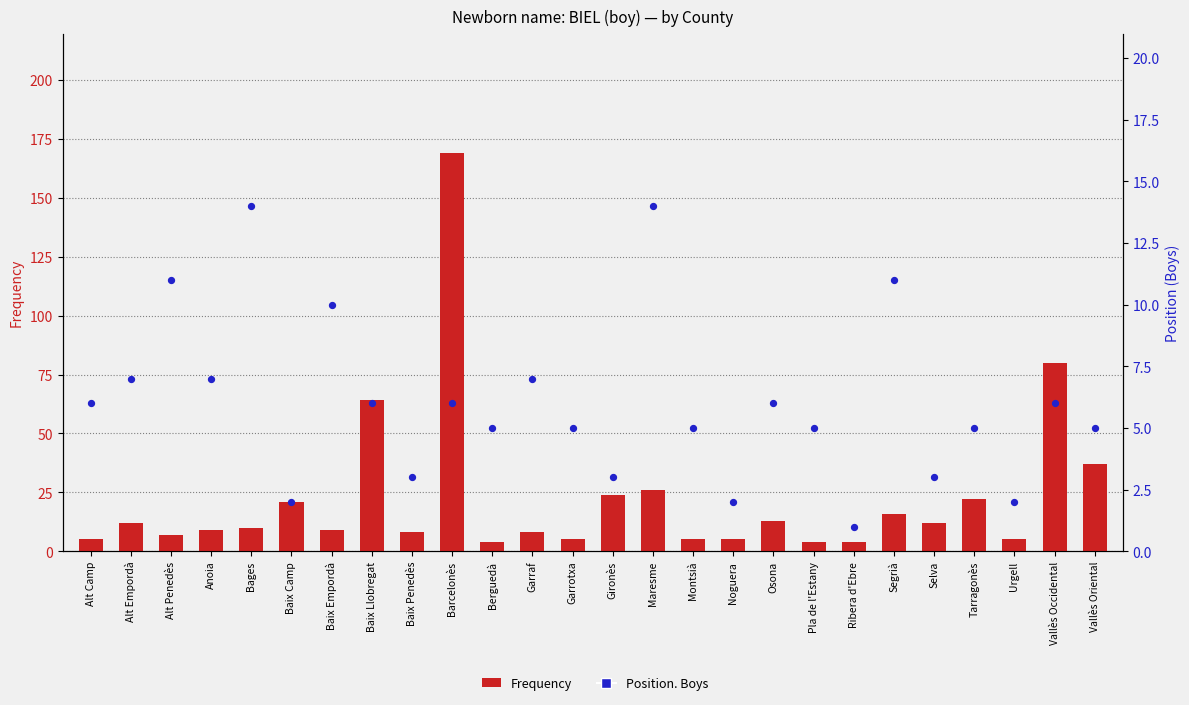

What are all the series names shown in the legend?

Frequency, Position. Boys